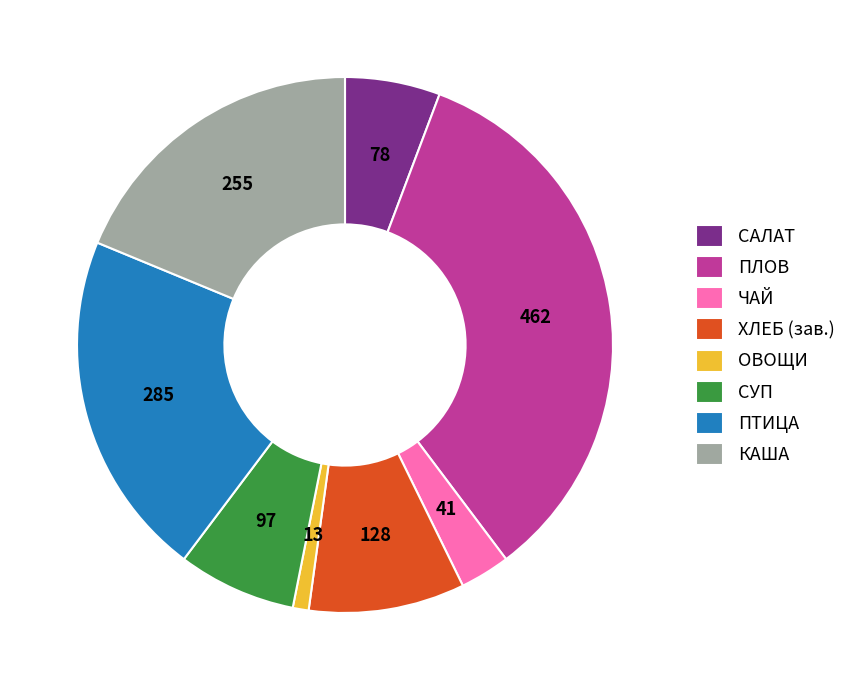

Does ОВОЩИ represent more than half of the total?

No